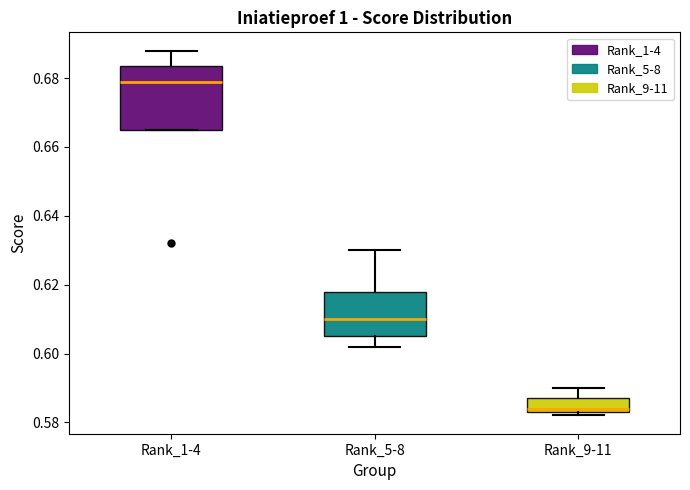

Reading left to right, read every box against the y-axis: the position of its median line, the range the box covers, and the ends of its whiskers. The values are not printed on the chart, so give them approximately, as read against the axis.

Rank_1-4: median 0.680, box 0.666 to 0.684, whiskers 0.666 to 0.688
Rank_5-8: median 0.610, box 0.606 to 0.618, whiskers 0.602 to 0.630
Rank_9-11: median 0.584 (just above the box's lower edge), box 0.584 to 0.588, whiskers 0.582 to 0.590